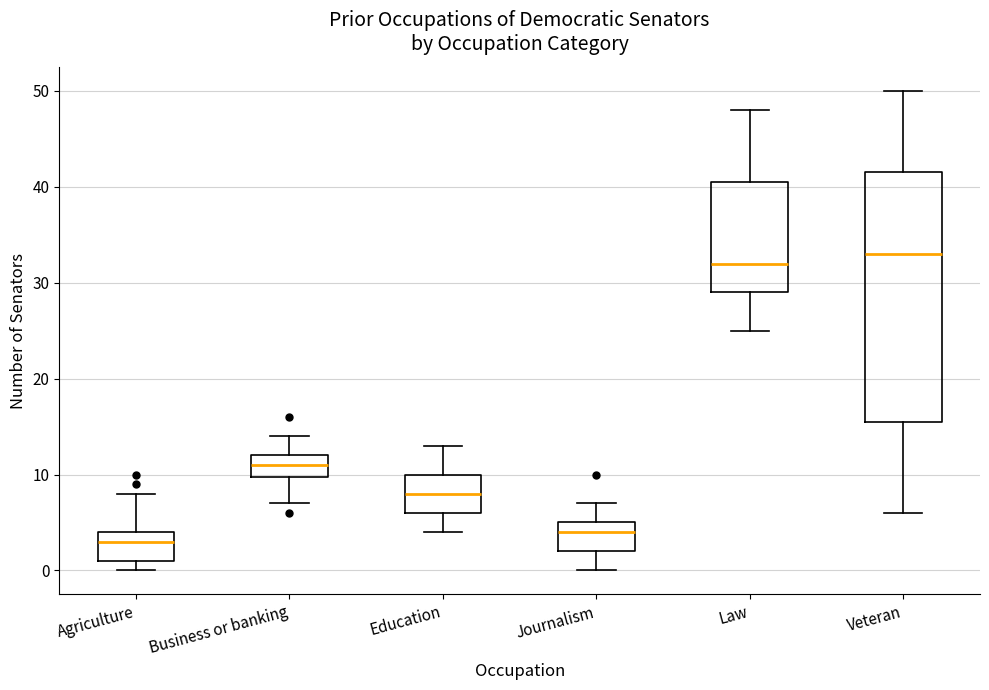

Where does the lower whisker of the box for Journalism end on the y-axis? The values are not printed on the chart, so give them approximately, as read against the axis.

0